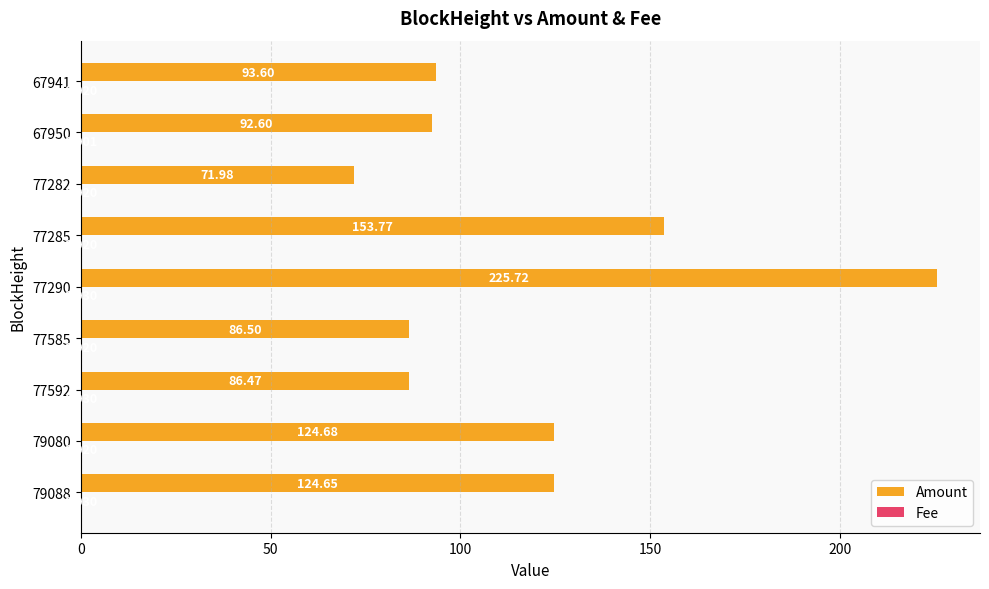

Between 79088 and 77592, which series saw the biggest shift?

Amount